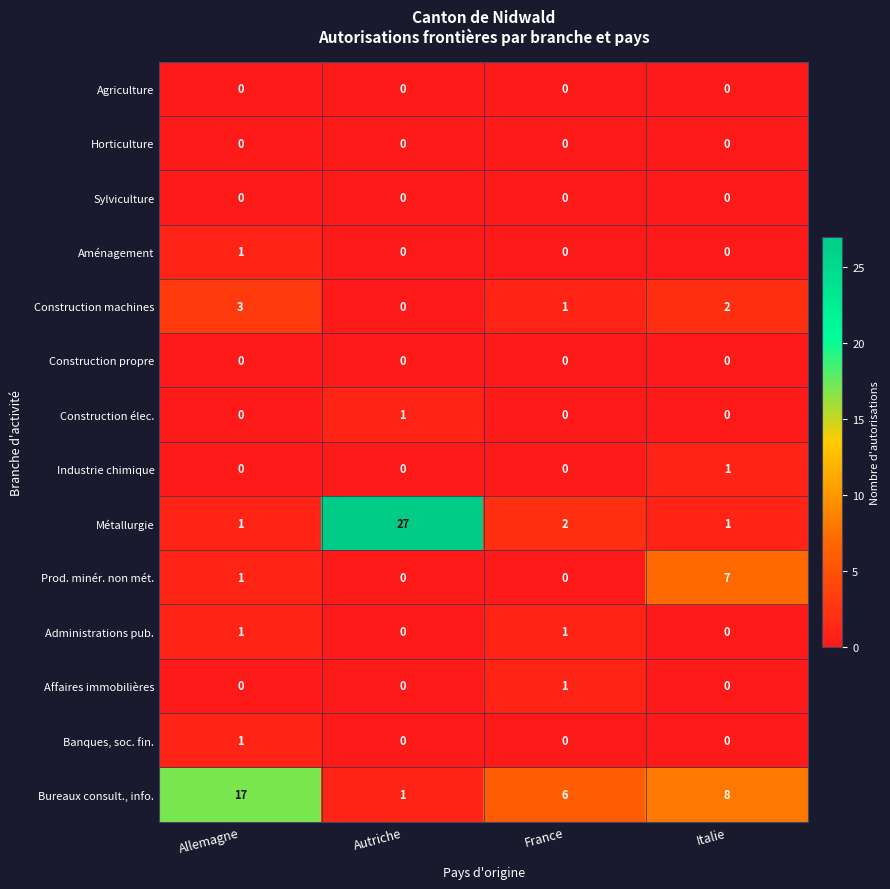

Is it true that Affaires immobilières equals 0 at Allemagne?

True